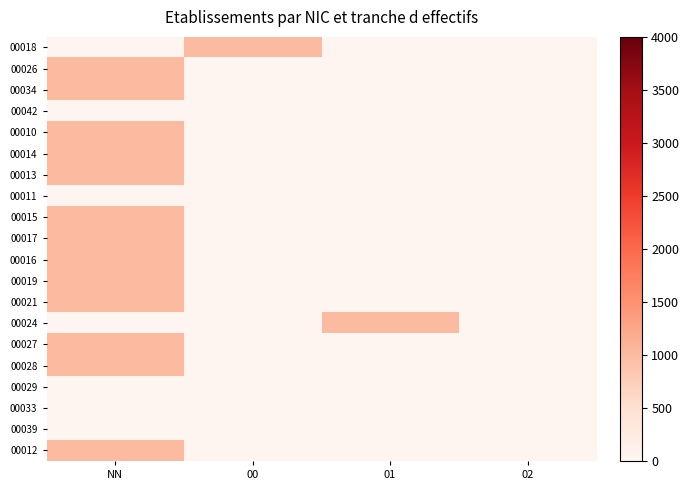

Reading left to right, transcribe all the data shown in this chart.

00018: NN=0	00=1000	01=0	02=0
00026: NN=1000	00=0	01=0	02=0
00034: NN=1000	00=0	01=0	02=0
00042: NN=0	00=0	01=0	02=0
00010: NN=1000	00=0	01=0	02=0
00014: NN=1000	00=0	01=0	02=0
00013: NN=1000	00=0	01=0	02=0
00011: NN=0	00=0	01=0	02=0
00015: NN=1000	00=0	01=0	02=0
00017: NN=1000	00=0	01=0	02=0
00016: NN=1000	00=0	01=0	02=0
00019: NN=1000	00=0	01=0	02=0
00021: NN=1000	00=0	01=0	02=0
00024: NN=0	00=0	01=1000	02=0
00027: NN=1000	00=0	01=0	02=0
00028: NN=1000	00=0	01=0	02=0
00029: NN=0	00=0	01=0	02=0
00033: NN=0	00=0	01=0	02=0
00039: NN=0	00=0	01=0	02=0
00012: NN=1000	00=0	01=0	02=0